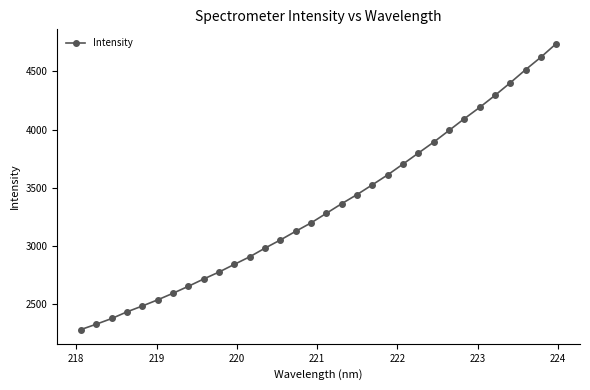

How many lines are shown in the chart?

1